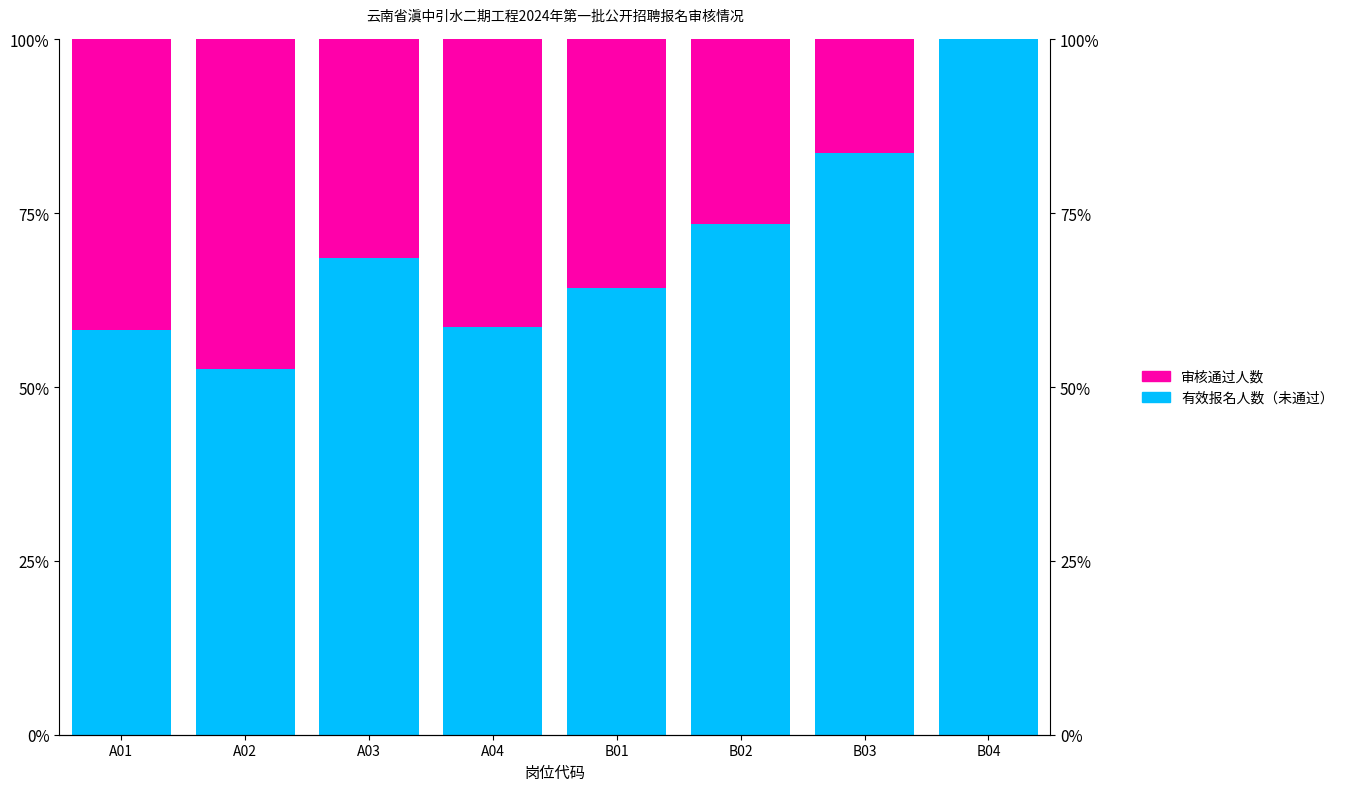

Is it true that 有效报名人数（未通过） equals 0.6 at A01?

True